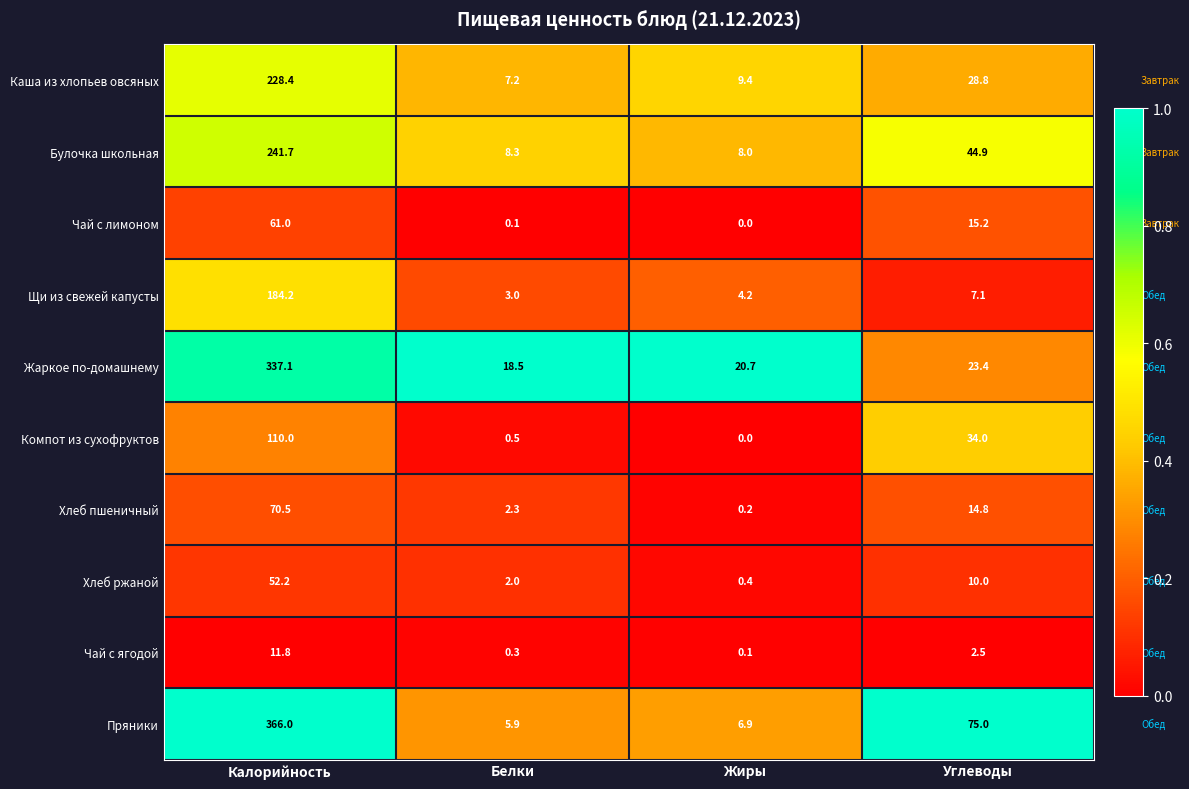

How many series are shown in this chart?

10